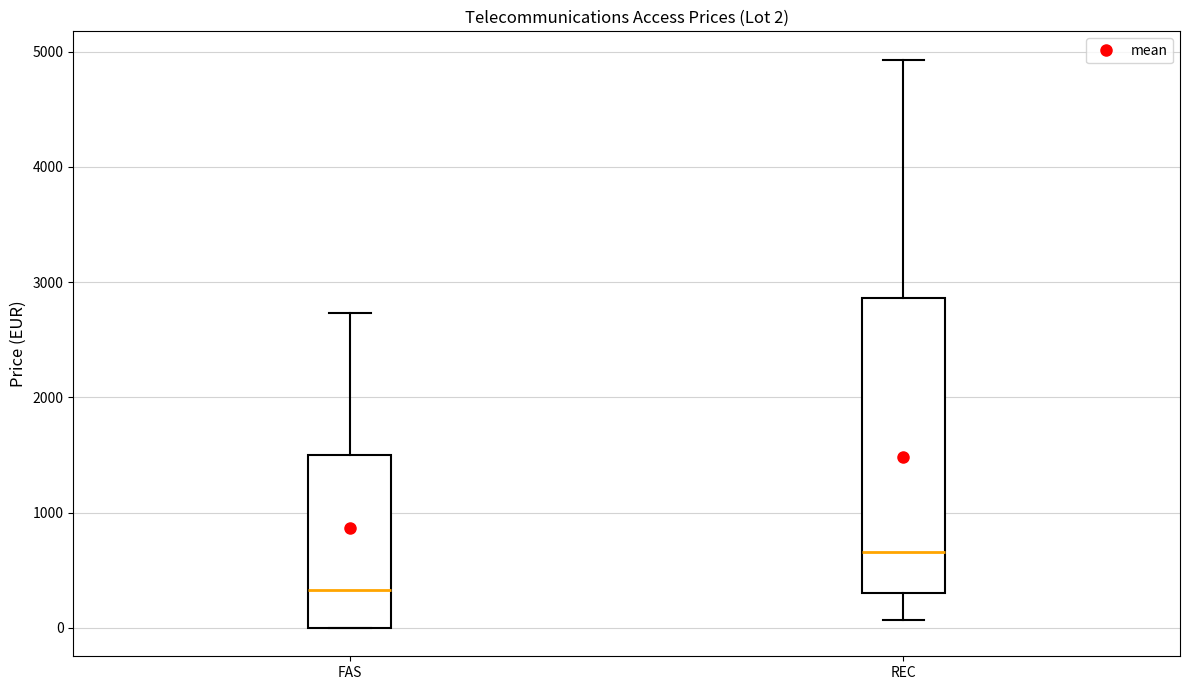

Comparing the boxes themselves (not the whiskers), which one is the tallest?

REC